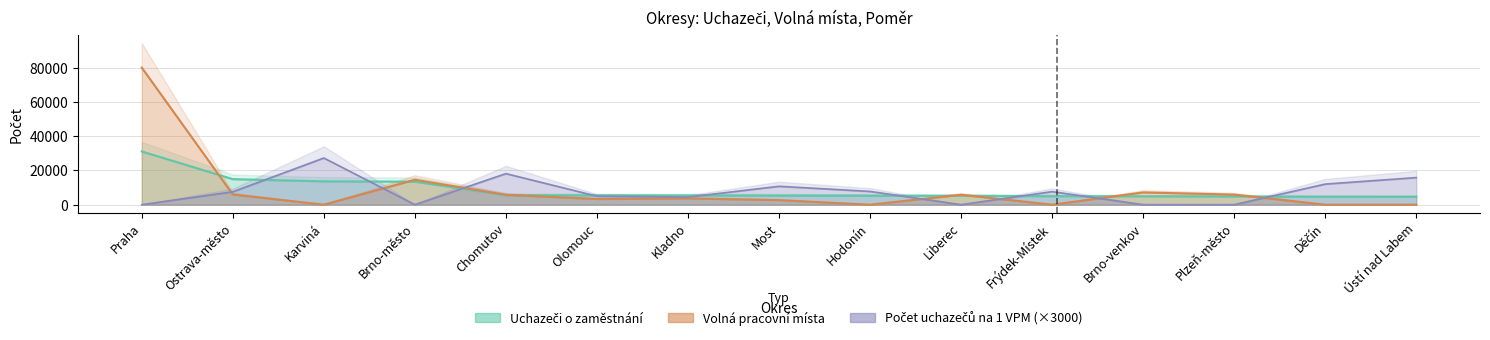

Does the chart have visible grid lines?

Yes